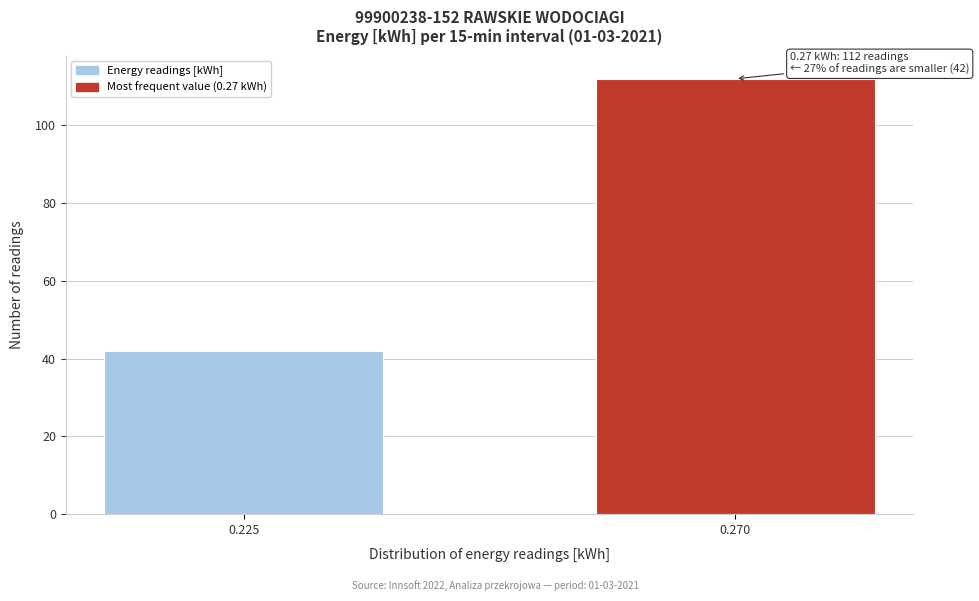

Reading left to right, what are all the values shown in this chart?

42	112